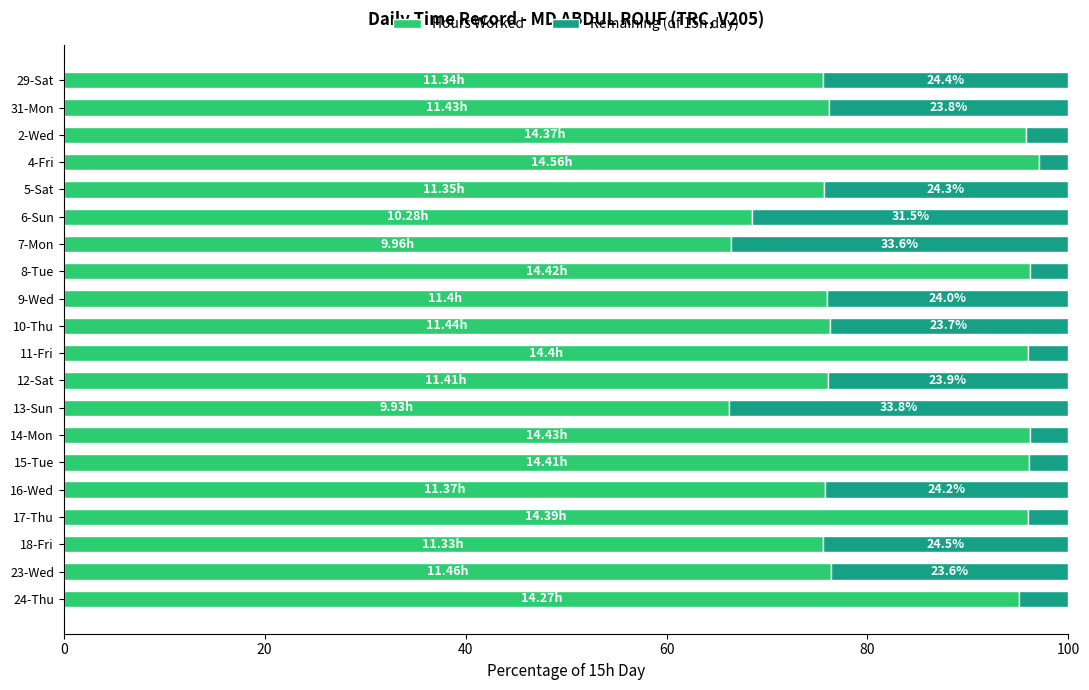

What is the average value of the Hours Worked series?

82.7